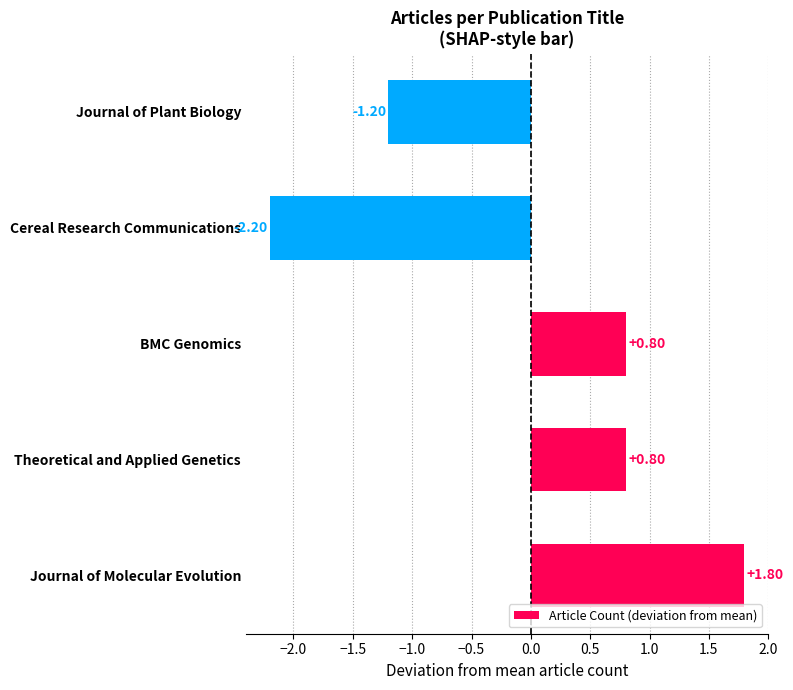

How many distinct data groups are displayed?

1